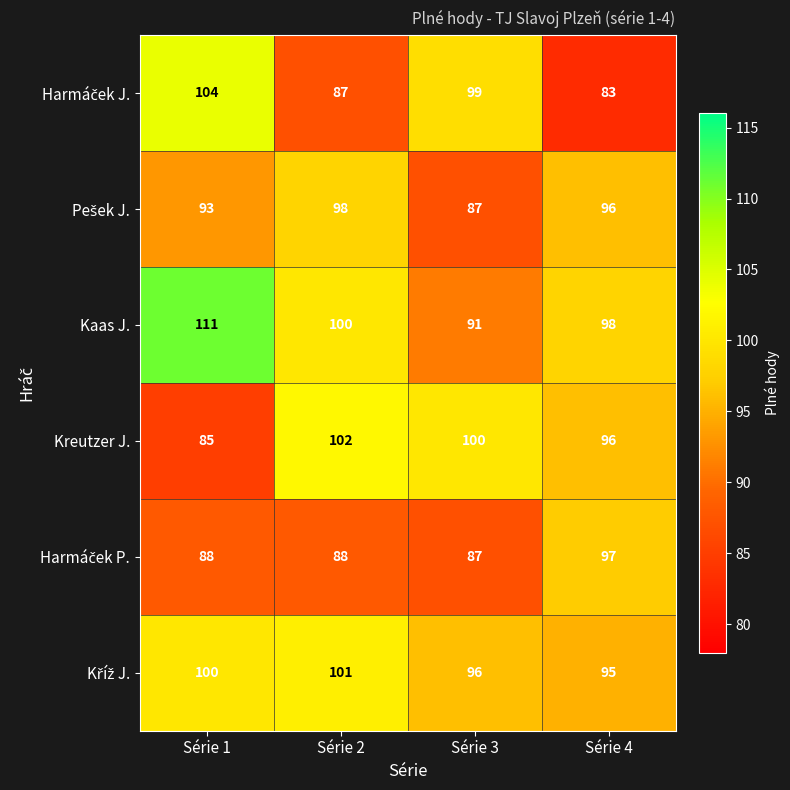

What is the difference between the second highest and second lowest values in the Kreutzer J. series?

4